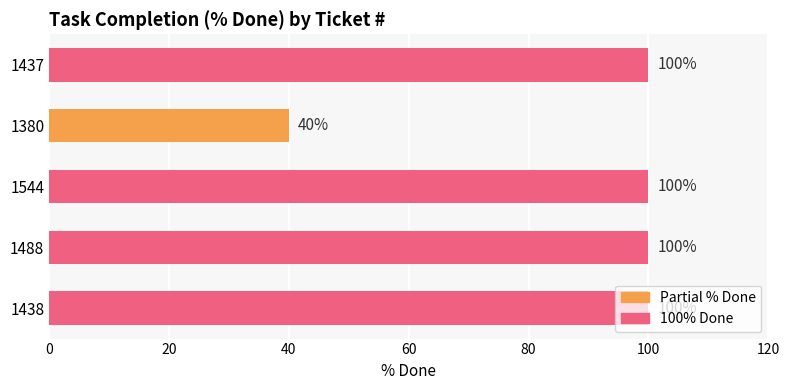

What is the ratio of the value at 1380 to the value at 1544?

0.4